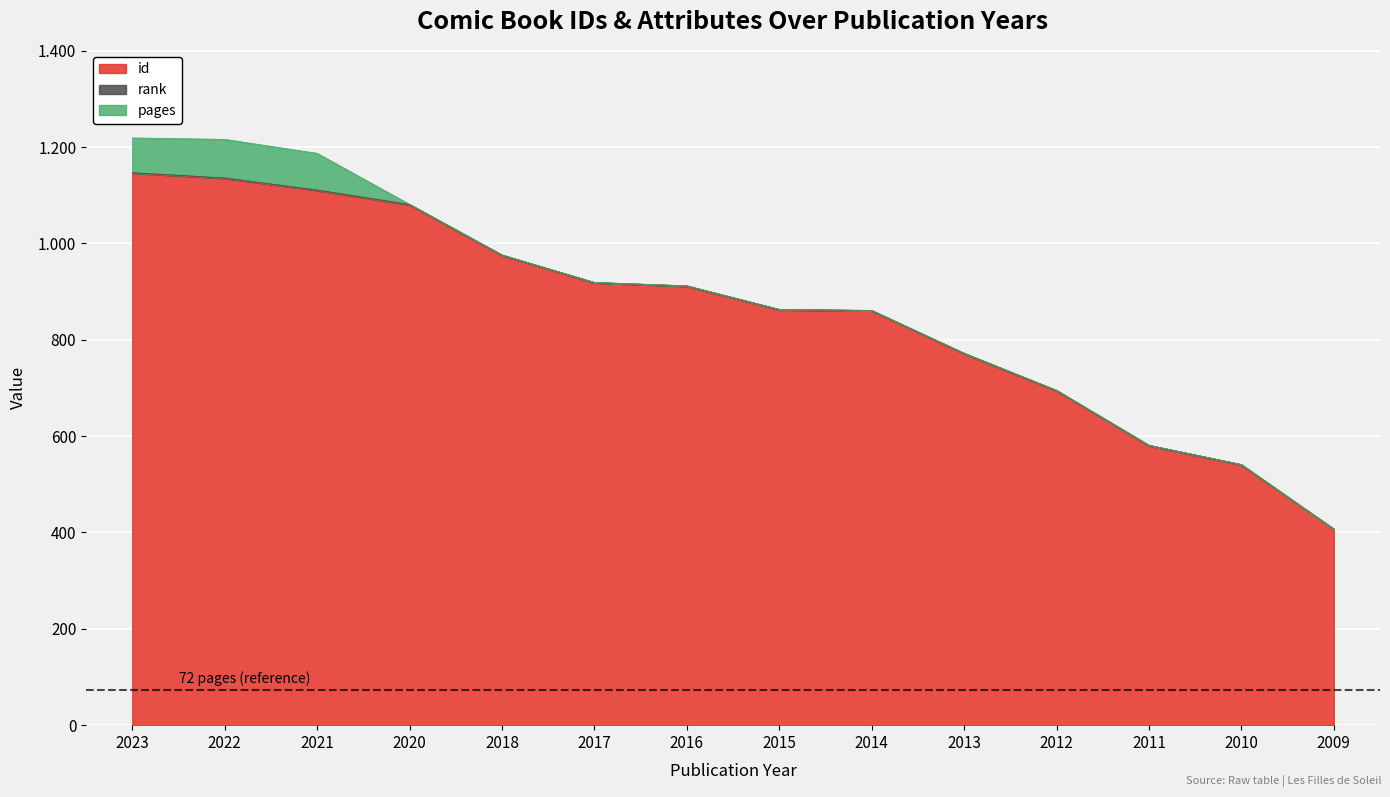

True or false: id has a value of 911 at 2016.

True